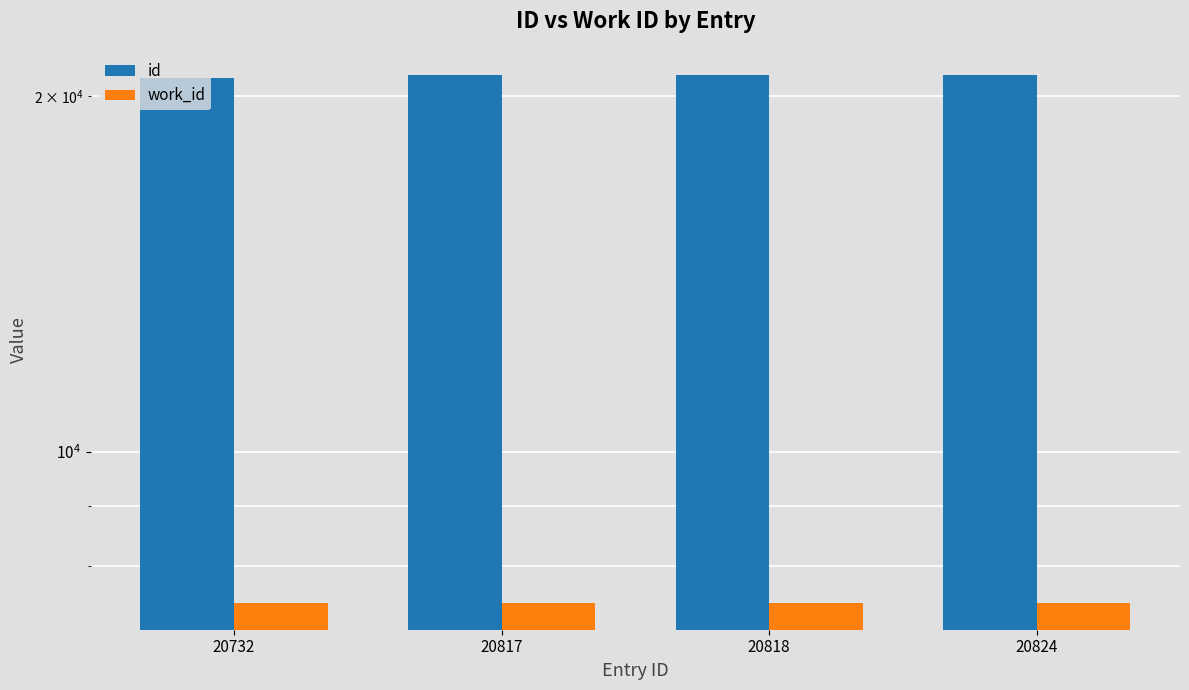

What is the difference between the maximum and minimum values in the work_id series?

1